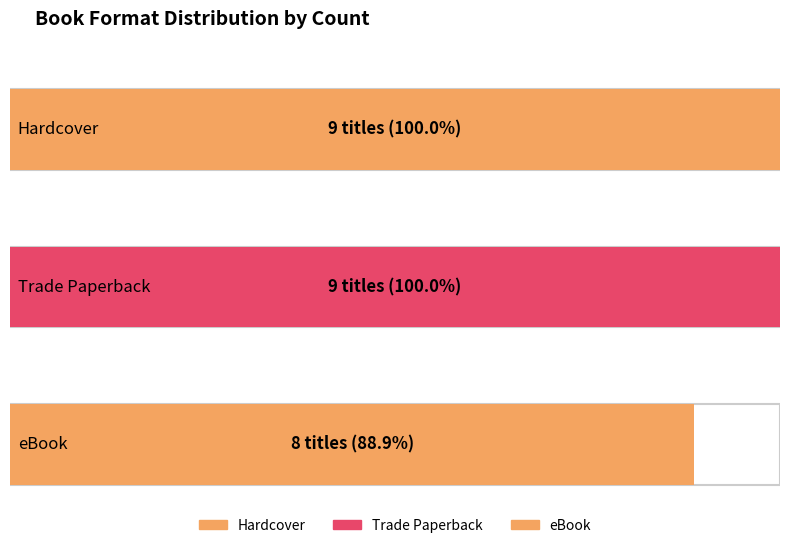

What is the smallest value displayed?

8